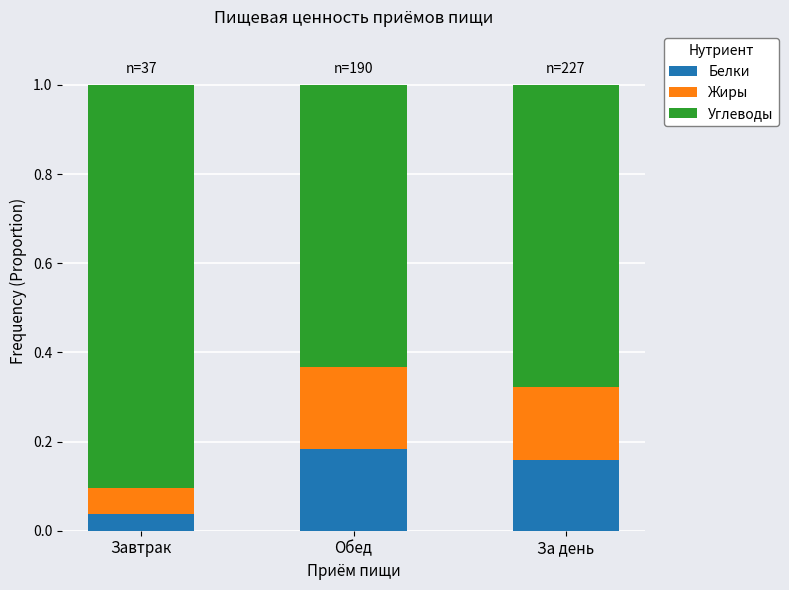

What is the total value across all series at Обед?

1.0